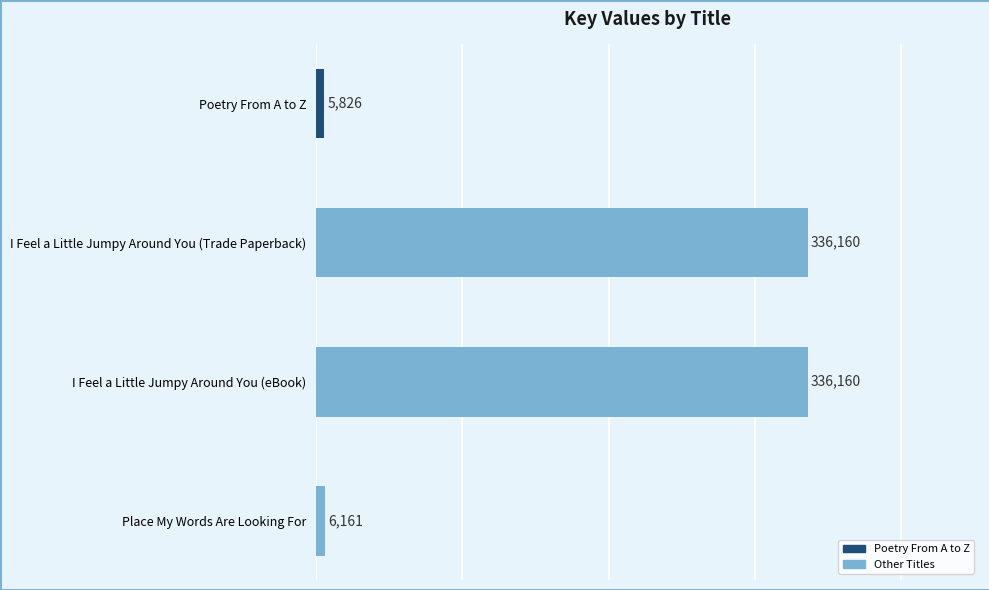

True or false: the data shows 336160 at I Feel a Little Jumpy Around You (eBook).

True